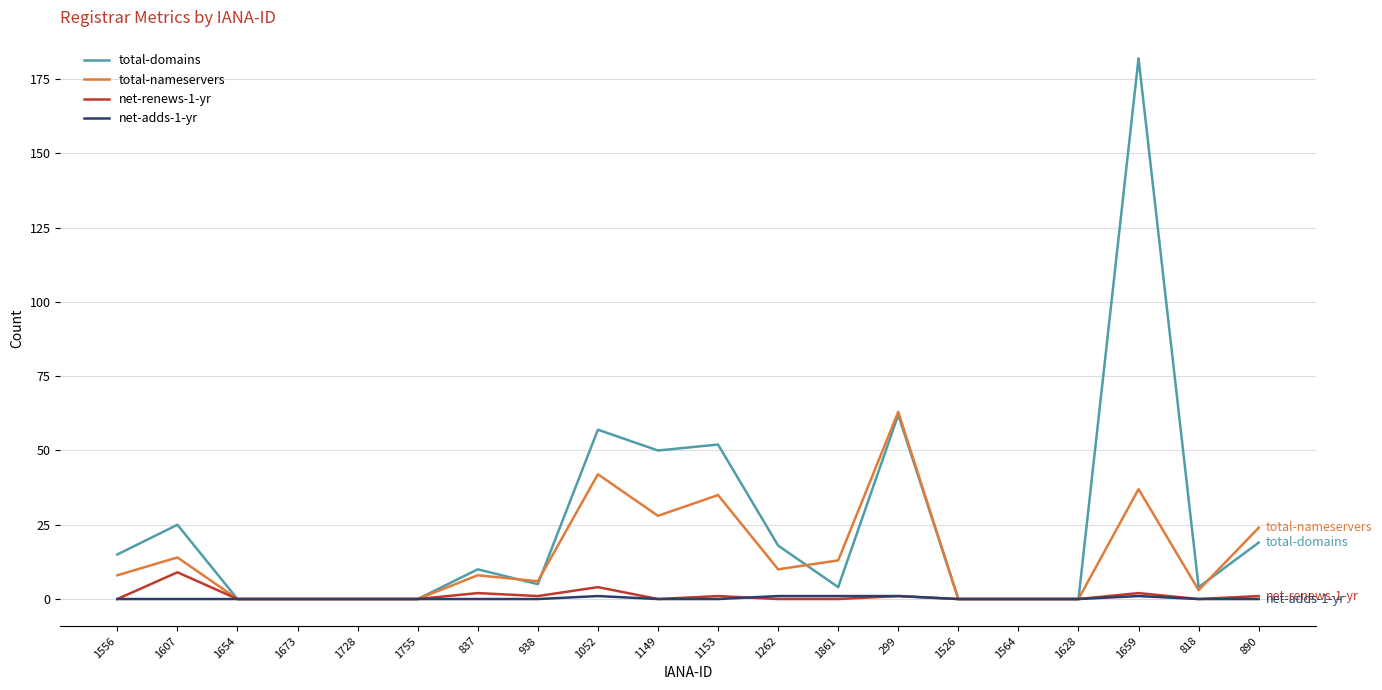

What position from the left is 1564?

16